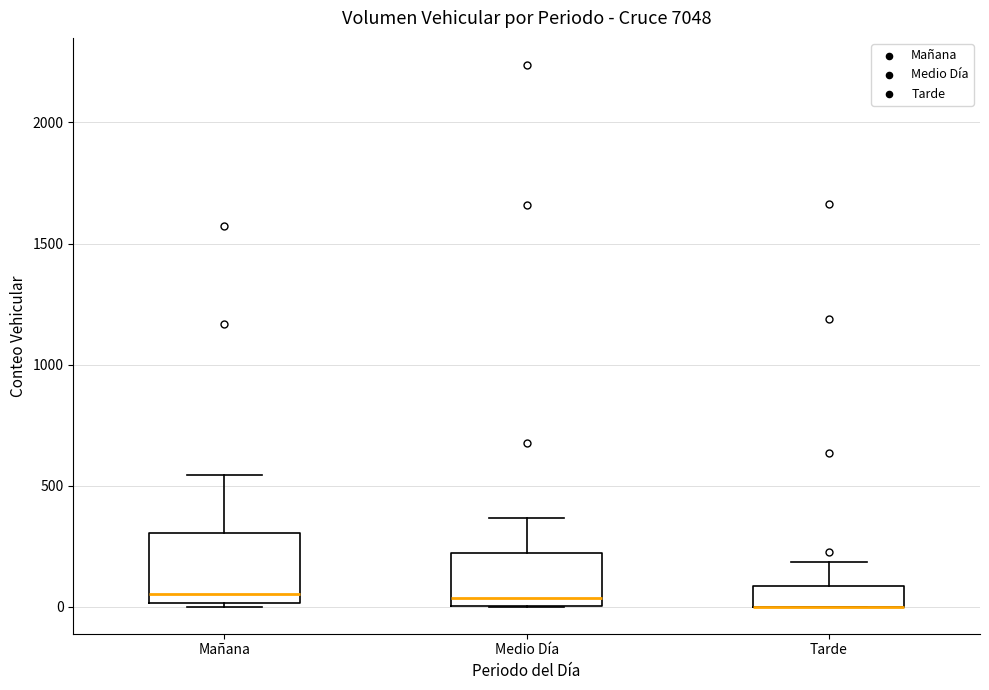

Reading left to right, transcribe this box plot: for each box, give where its median line is, the range the box spans, and where its two whiskers end, as read against the y-axis. The values are not printed on the chart, so give them approximately, as read against the axis.

Mañana: median 50, box 0 to 300, whiskers 0 (just below the box's lower edge) to 550
Medio Día: median 50, box 0 to 200, whiskers 0 to 350
Tarde: median 0 (drawn on the box's lower edge), box 0 to 100, whiskers 0 to 200